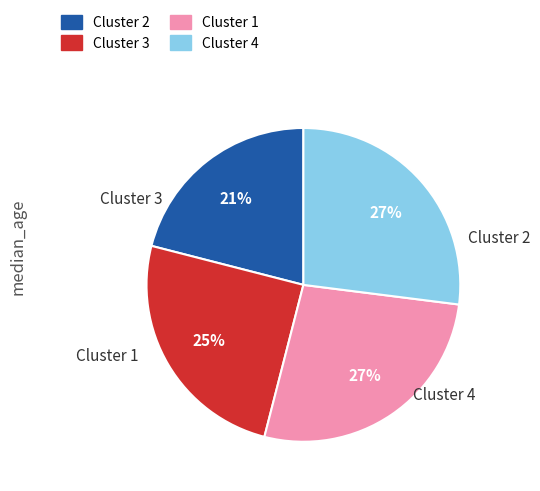

To the nearest percent, what is the average slice percentage?

25%